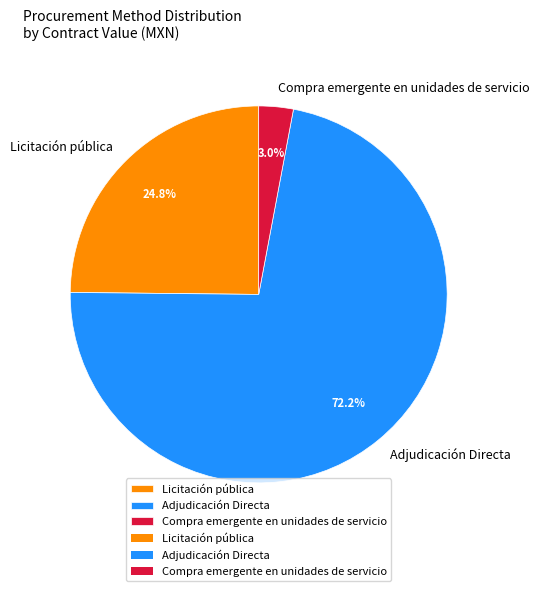

What percentage do Licitación pública and Adjudicación Directa together represent?

97.0%